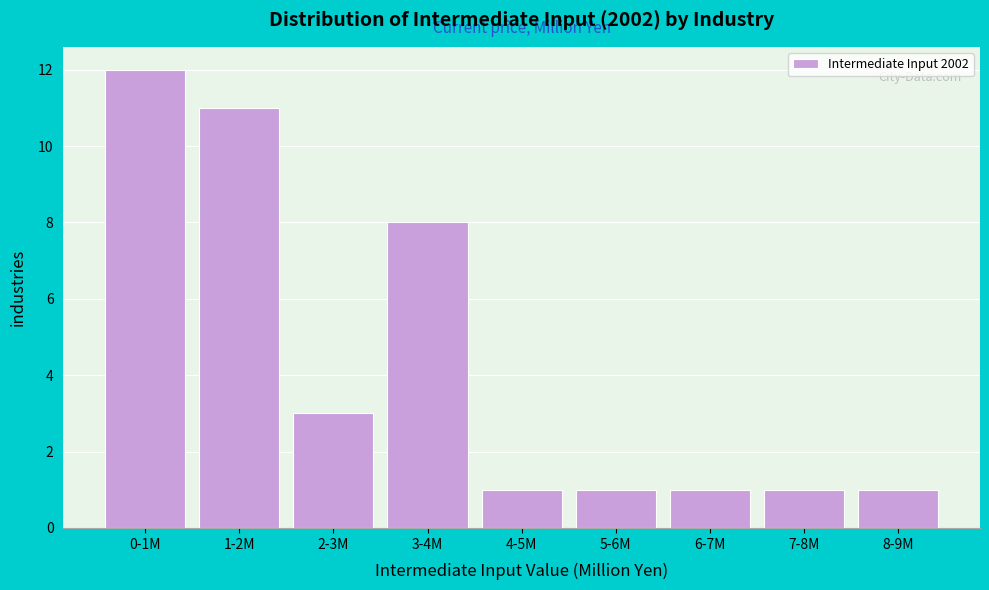

Reading right to left, extract all data points from this chart.

1	1	1	1	1	8	3	11	12